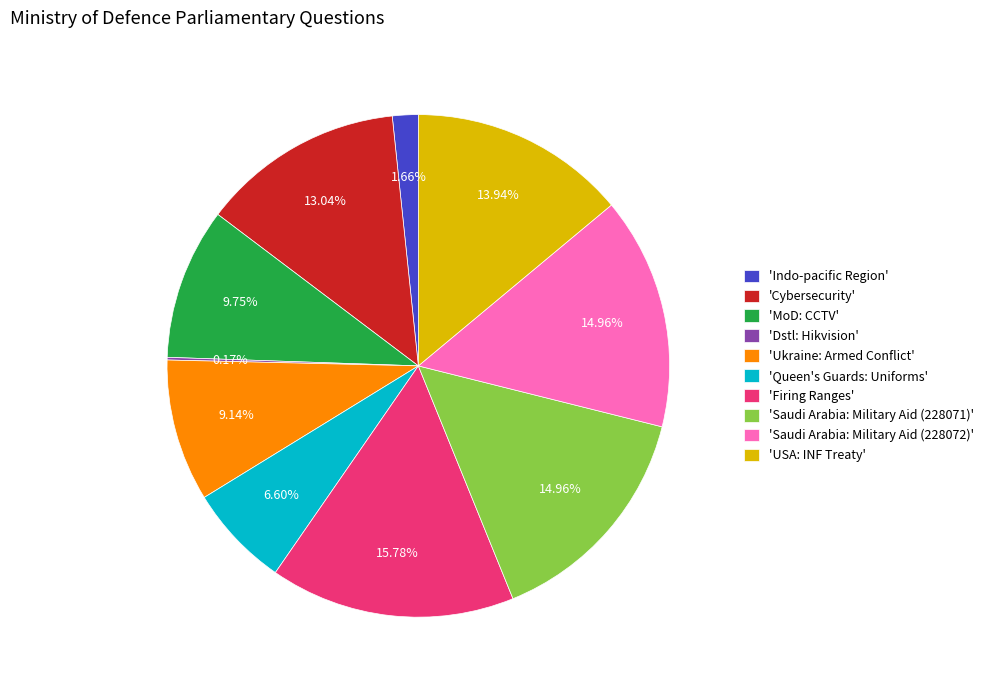

Is there any slice that represents more than half of the pie?

No